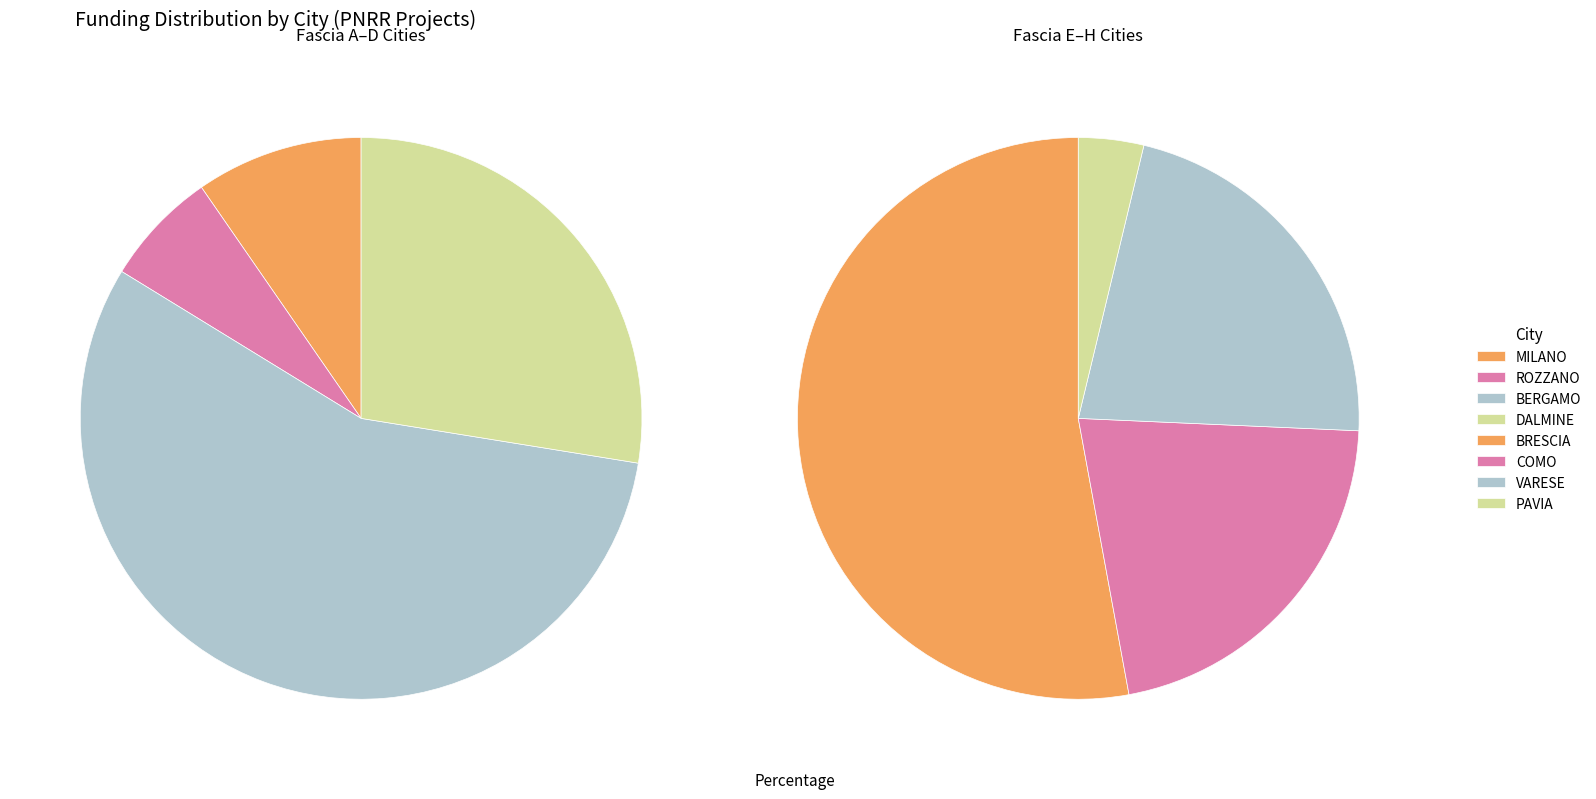

To the nearest percent, what percentage of the pie is BRESCIA-D53D23003590006?

3%